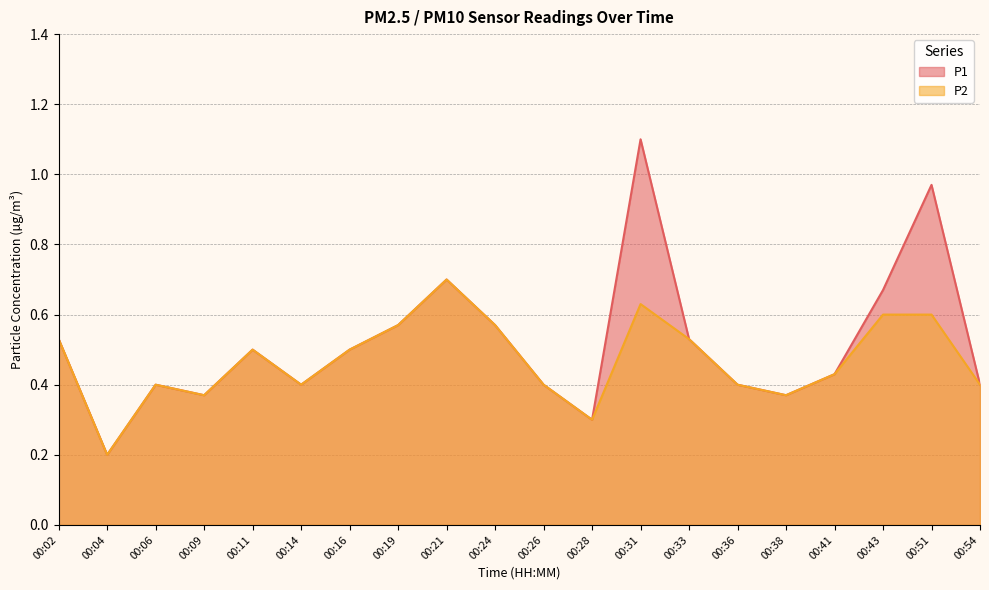

What value does the P1 series have at 00:16?

0.5